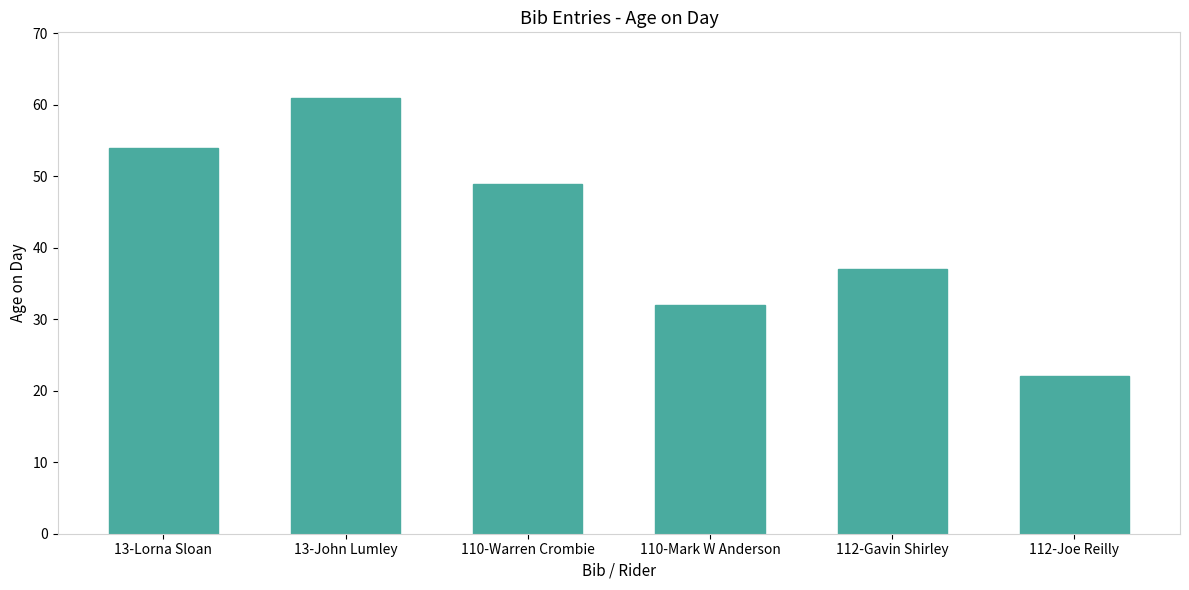

What is the sum of all values?

255